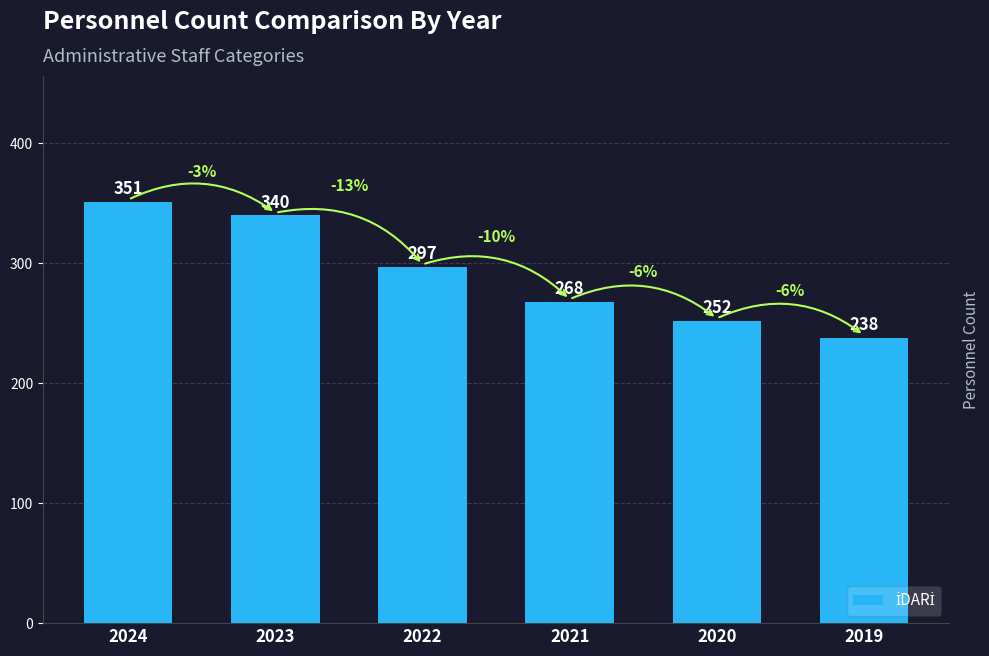

What is the difference between the values at 2020 and 2019?

14